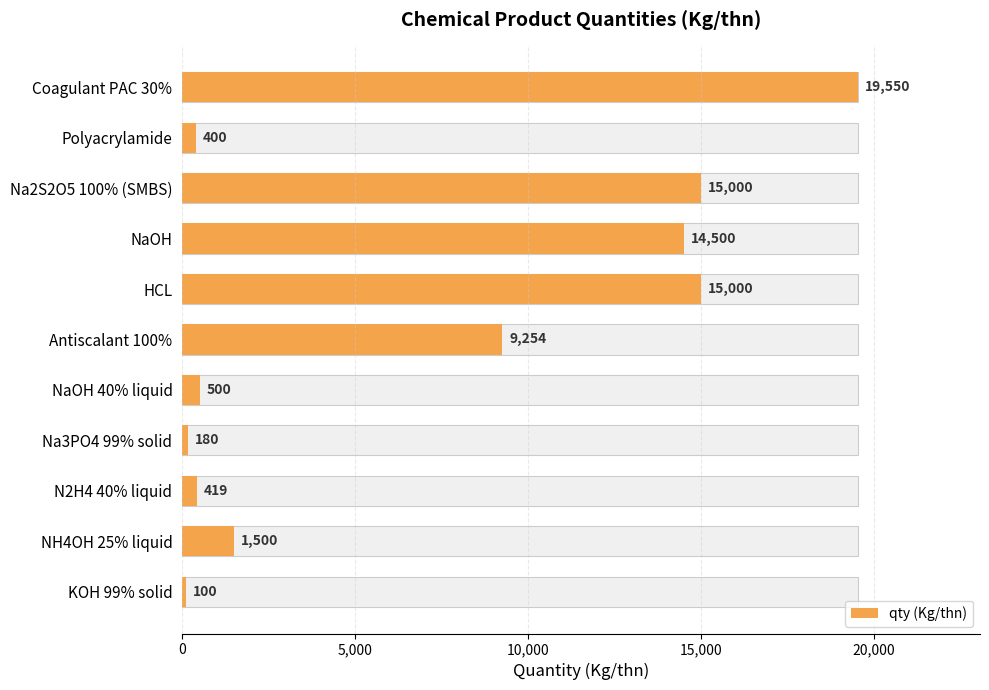

How many bars are there in total?

11